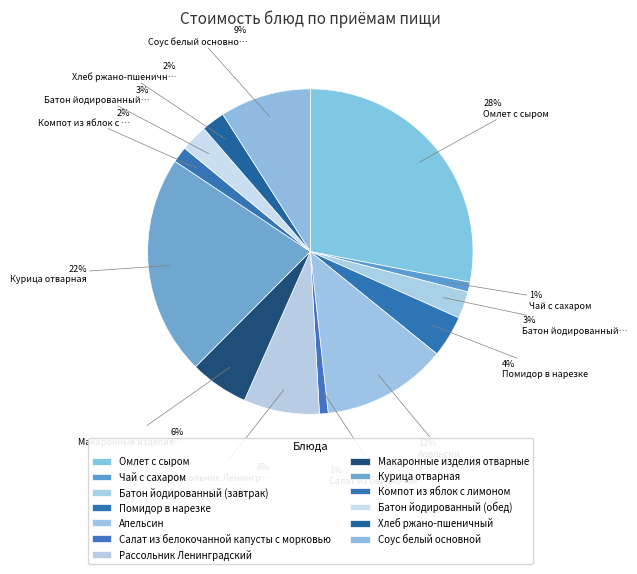

Count the number of slices in the pie.

13